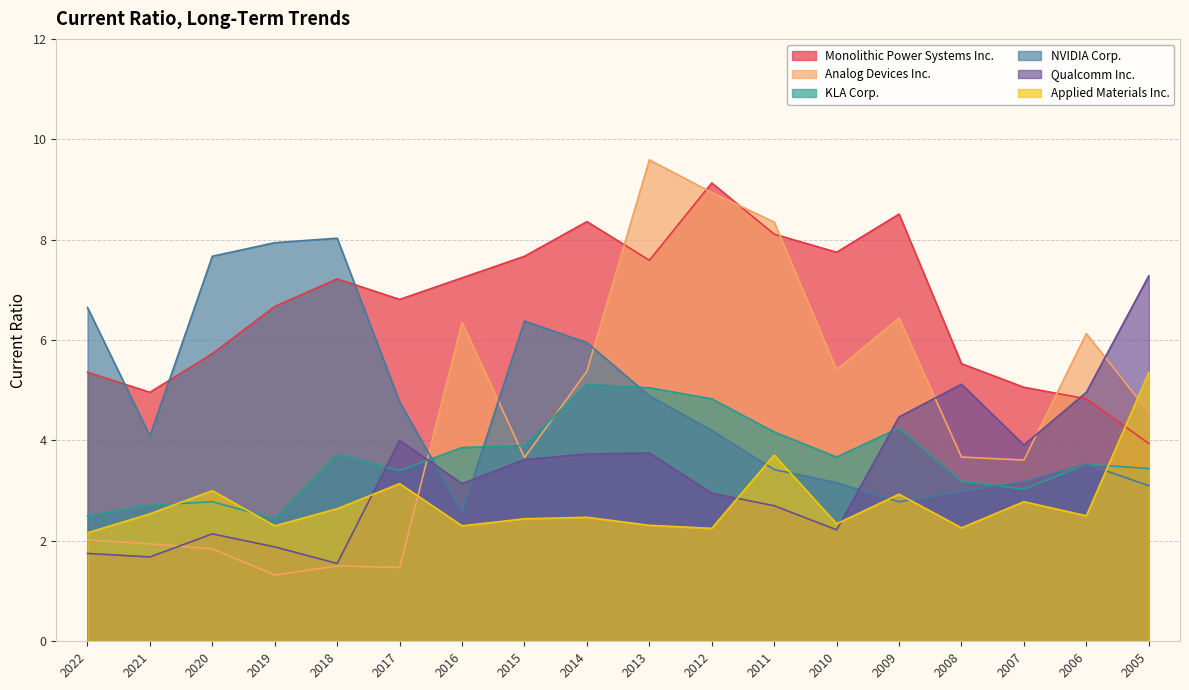

True or false: KLA Corp. has a value of 7.9 at 2014.

False